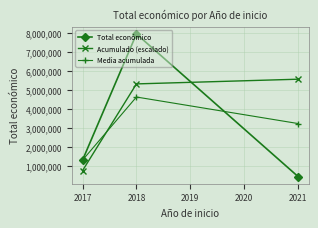

How many series are shown in this chart?

3